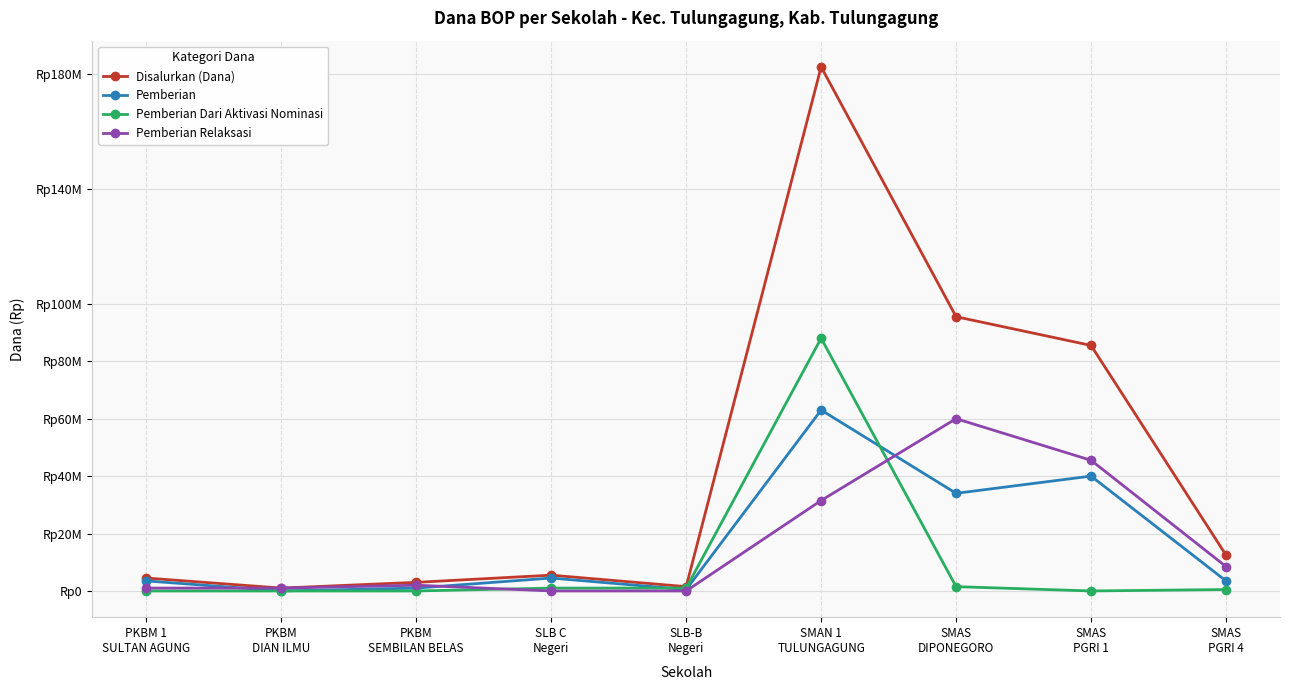

At which label does Pemberian Relaksasi first exceed 2000000?

SMAN 1
TULUNGAGUNG